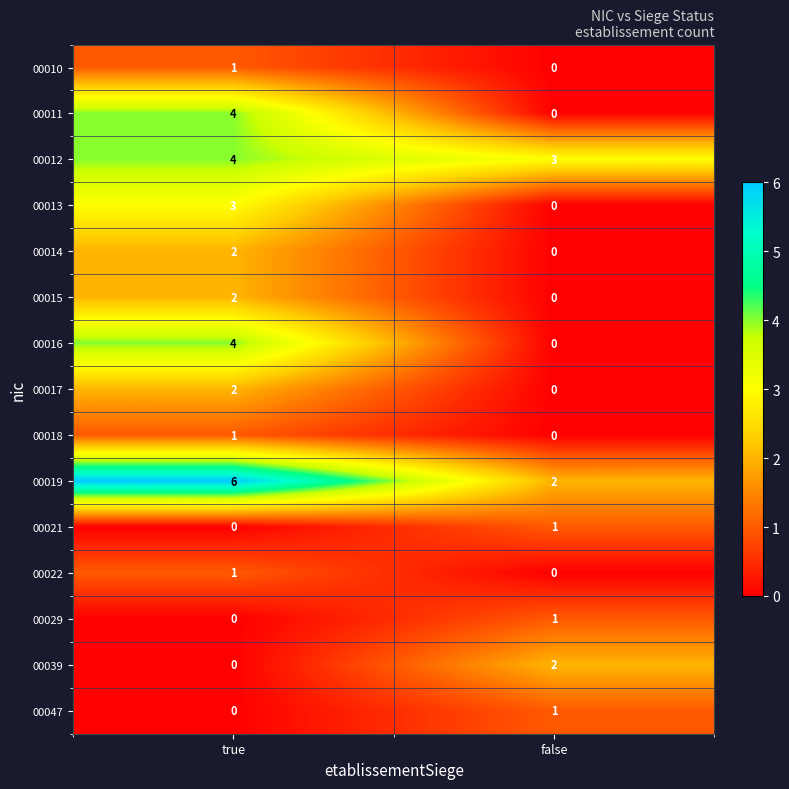

What is the spread (max minus min) of values at true?

6